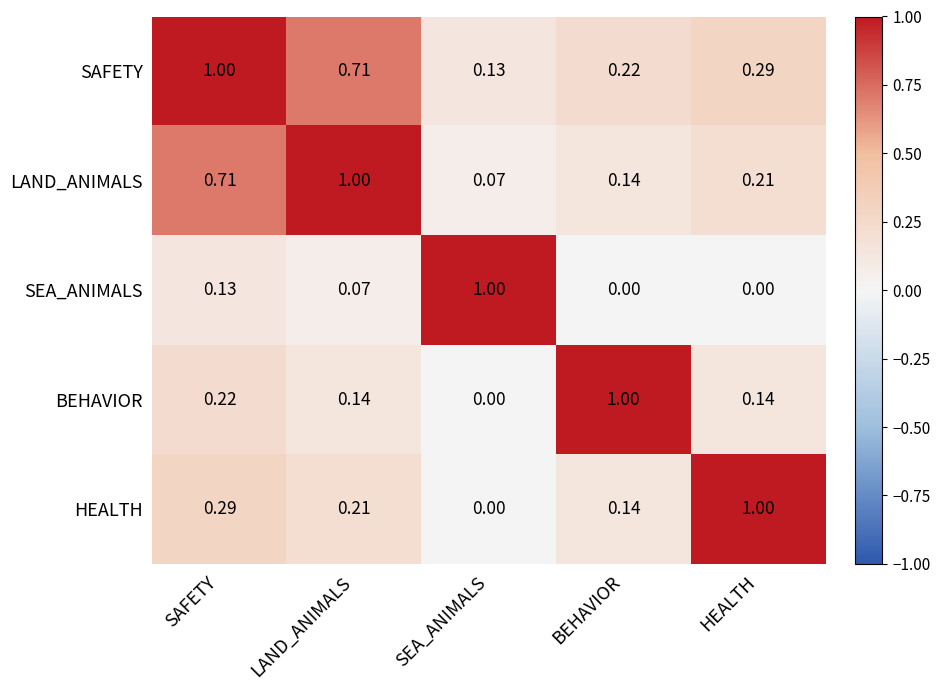

Rank the series at SAFETY from highest to lowest value.

SAFETY, LAND_ANIMALS, HEALTH, BEHAVIOR, SEA_ANIMALS